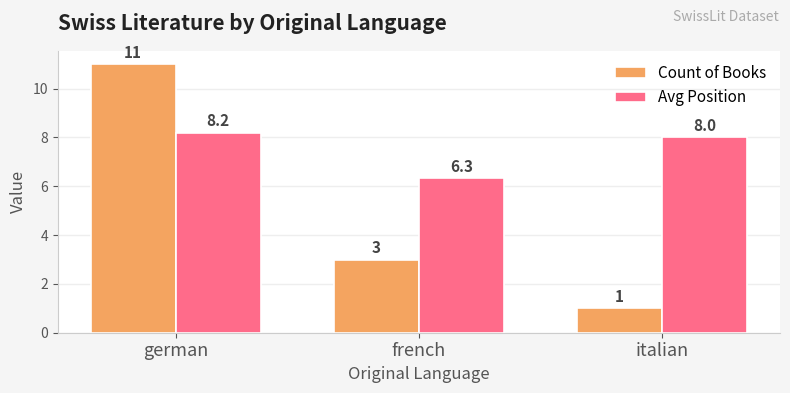

List the series in order of their peak value, highest first.

Count of Books, Avg Position